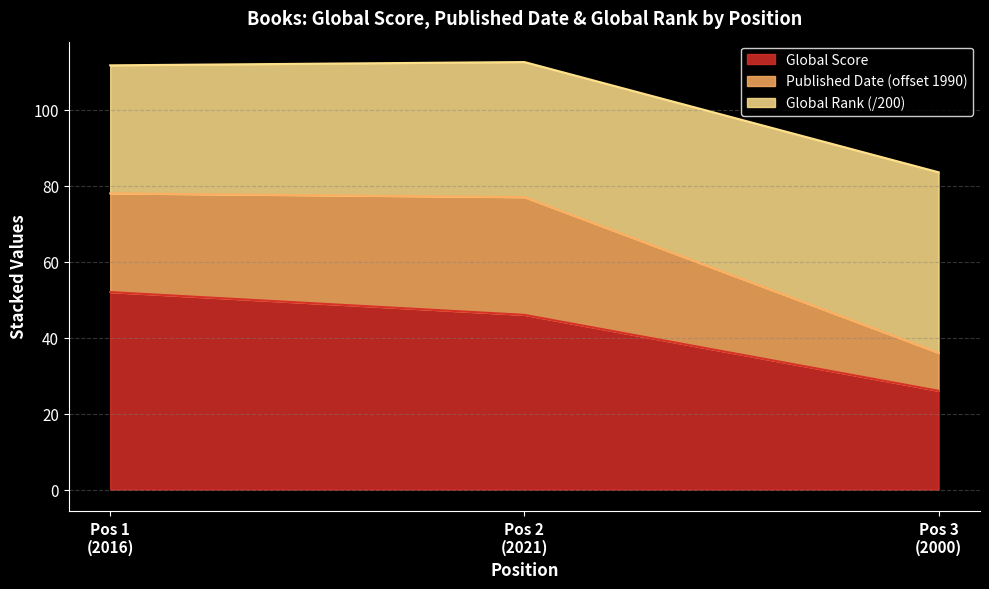

What is the lowest value of the Global Score series?

26.0